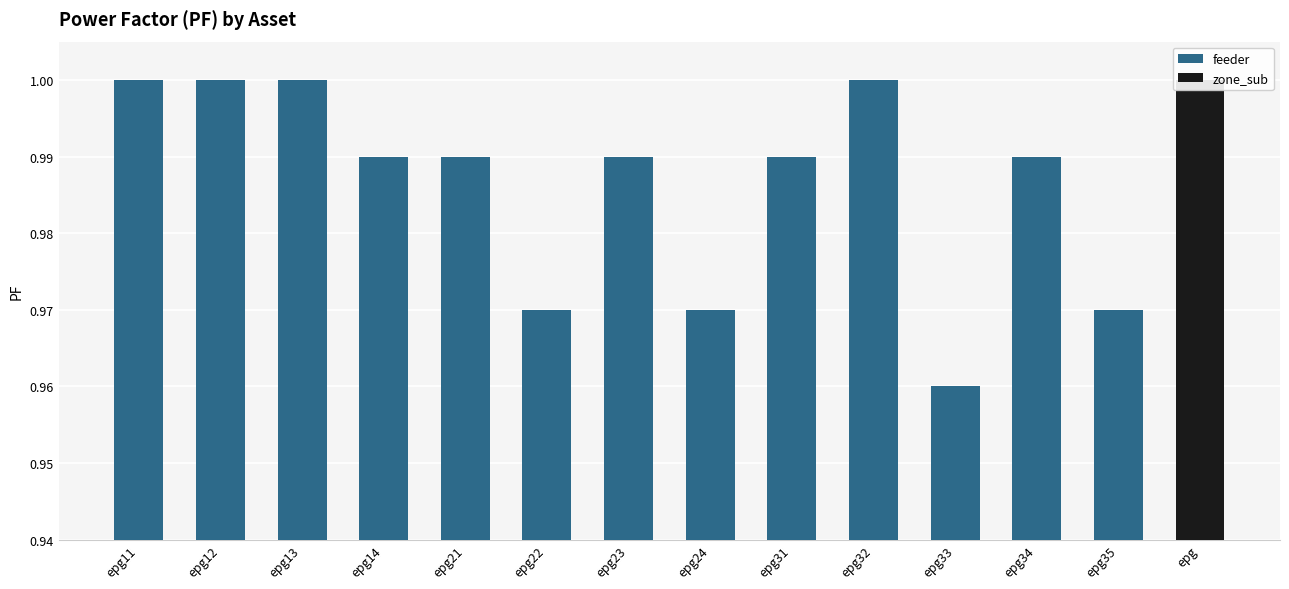

True or false: feeder has a value of 0.4 at epg22.

False